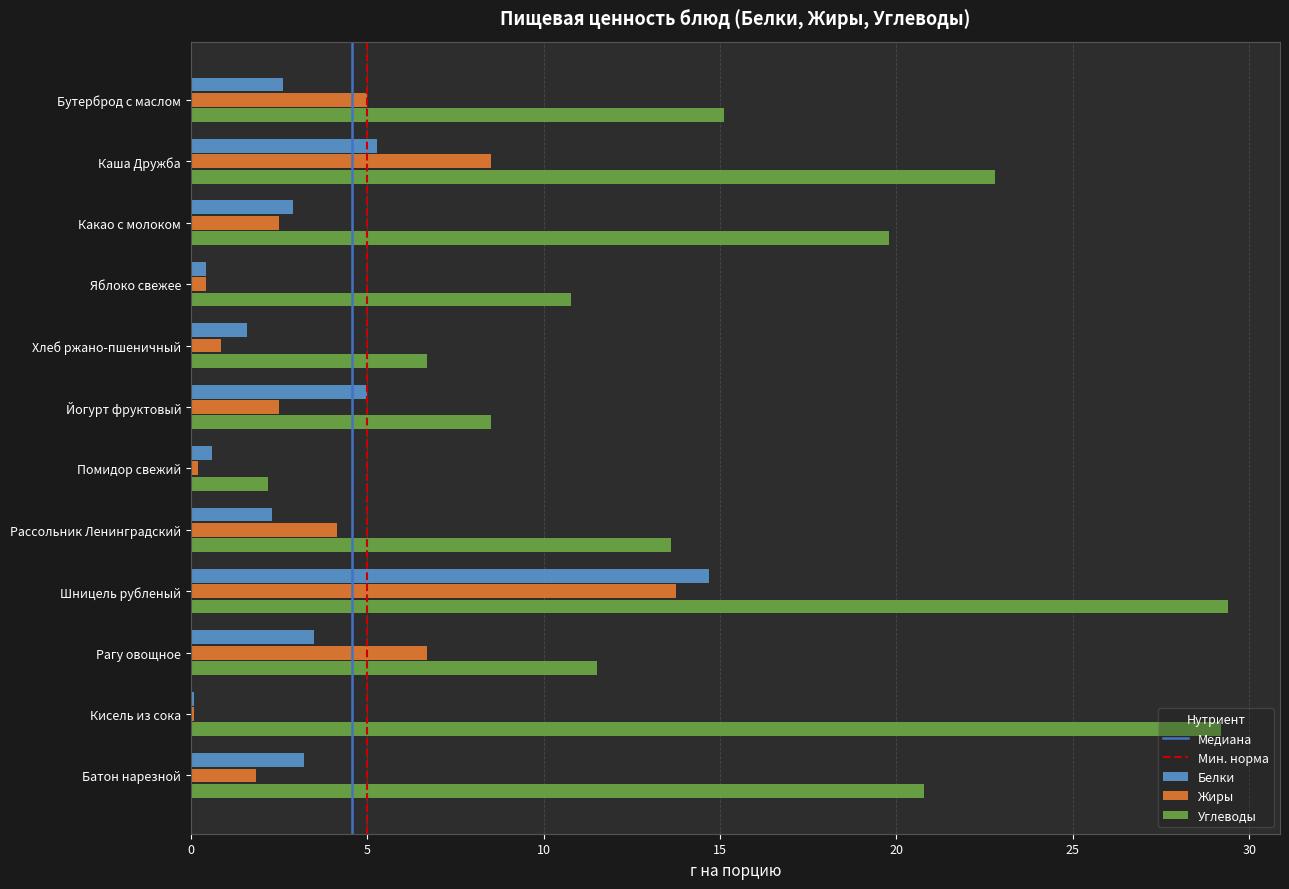

List the series in order of their peak value, highest first.

Углеводы, Белки, Жиры